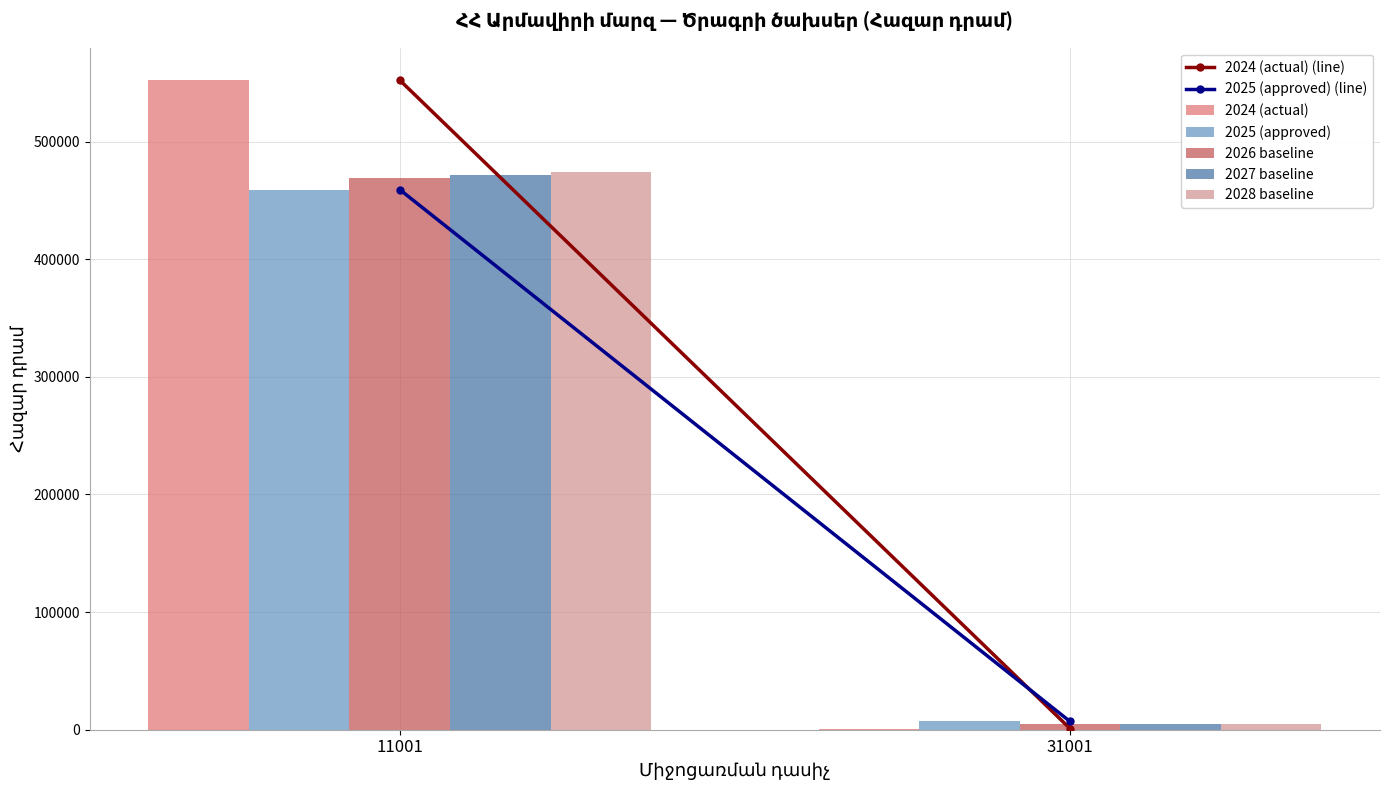

What is the total value across all series at 31001?

23198.0